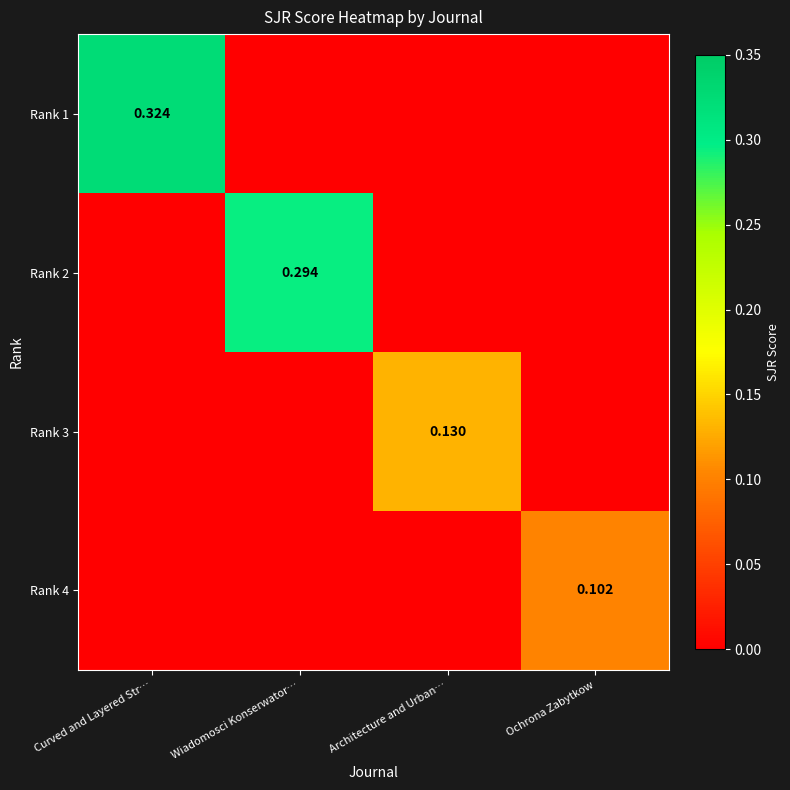

What is the difference between the maximum and minimum values in the Rank 1 series?

0.3